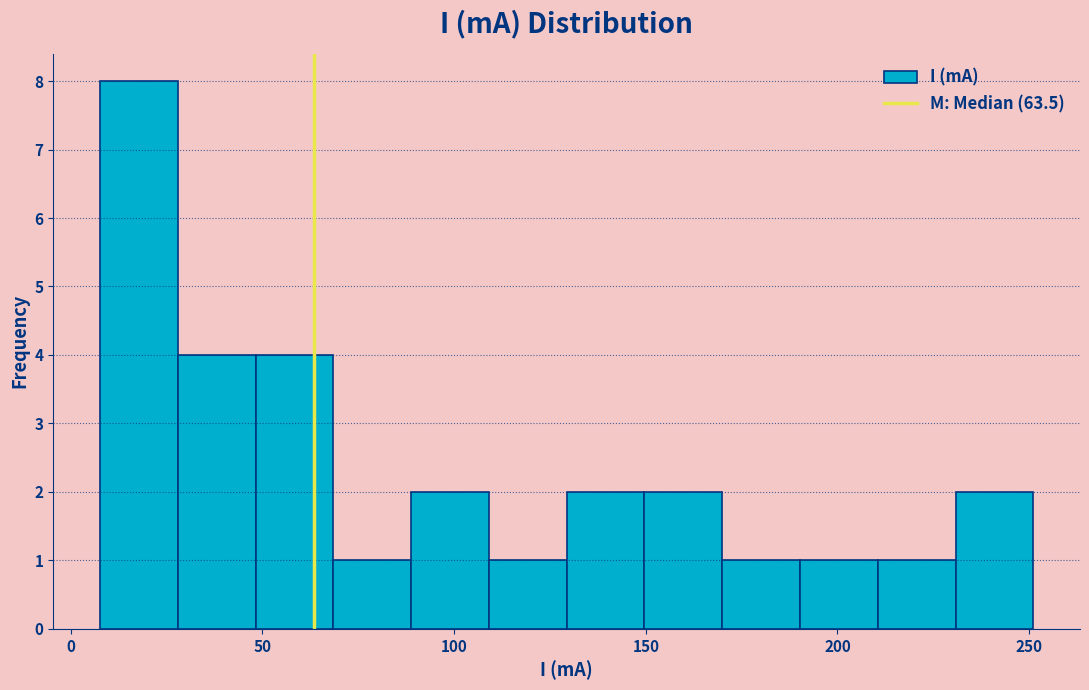

What is the height of the bar covering 210 to 230 on the x-axis? Neither the bar edges nor the heights are printed on the chart, so give them approximately, as read against the axes.

1